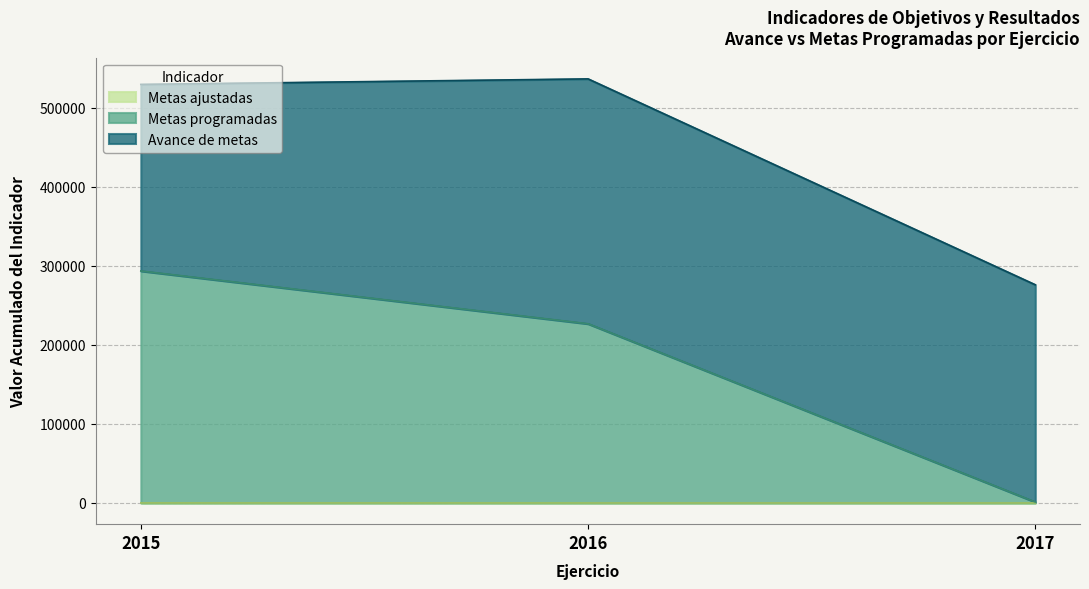

What are all the series names shown in the legend?

Avance de metas, Metas programadas, Metas ajustadas